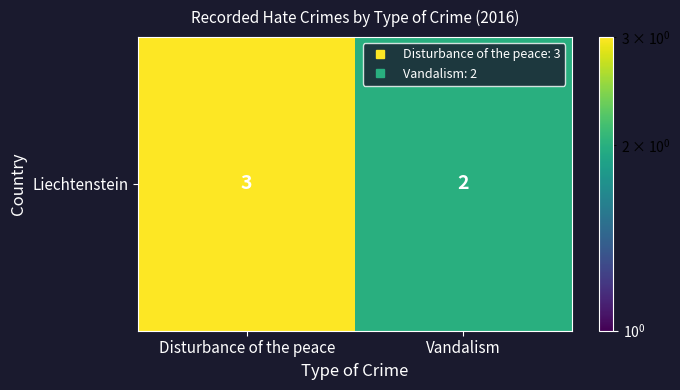

What is the change in value from Disturbance of the peace to Vandalism?

-1